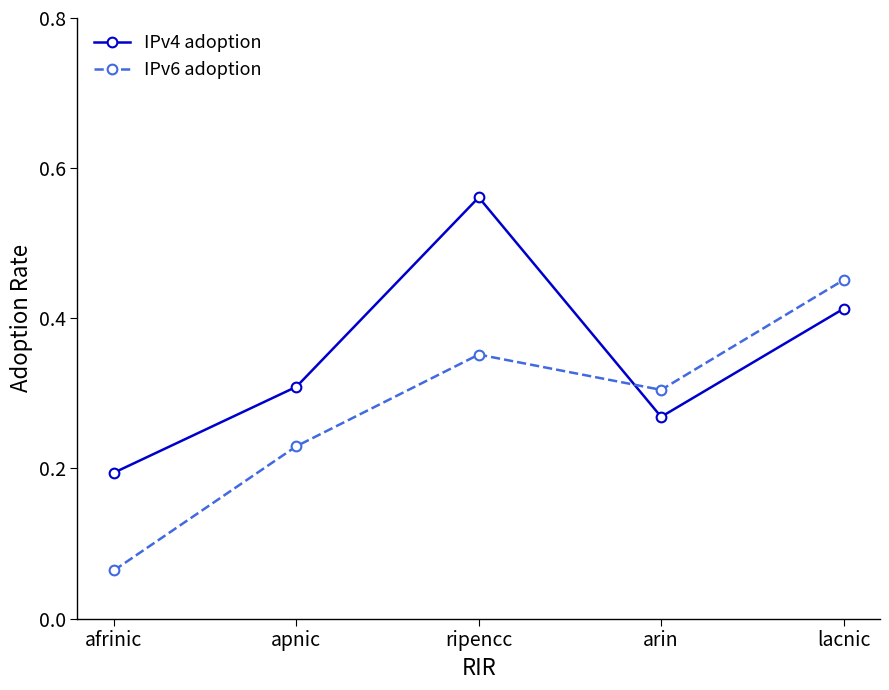

At how many categories does at least one series exceed 0?

5